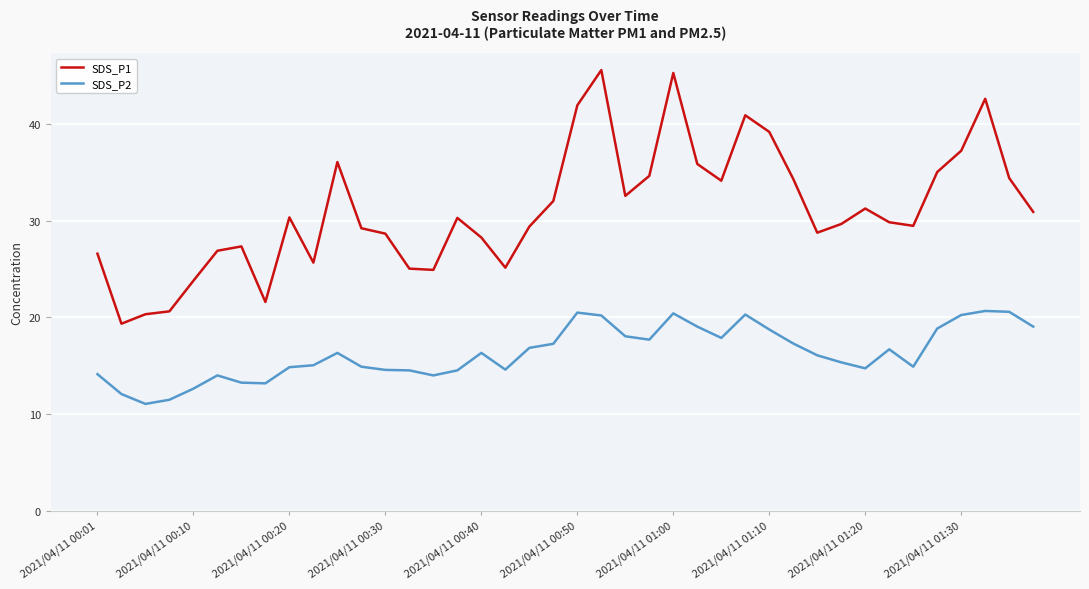

What is the smallest value displayed?

11.1